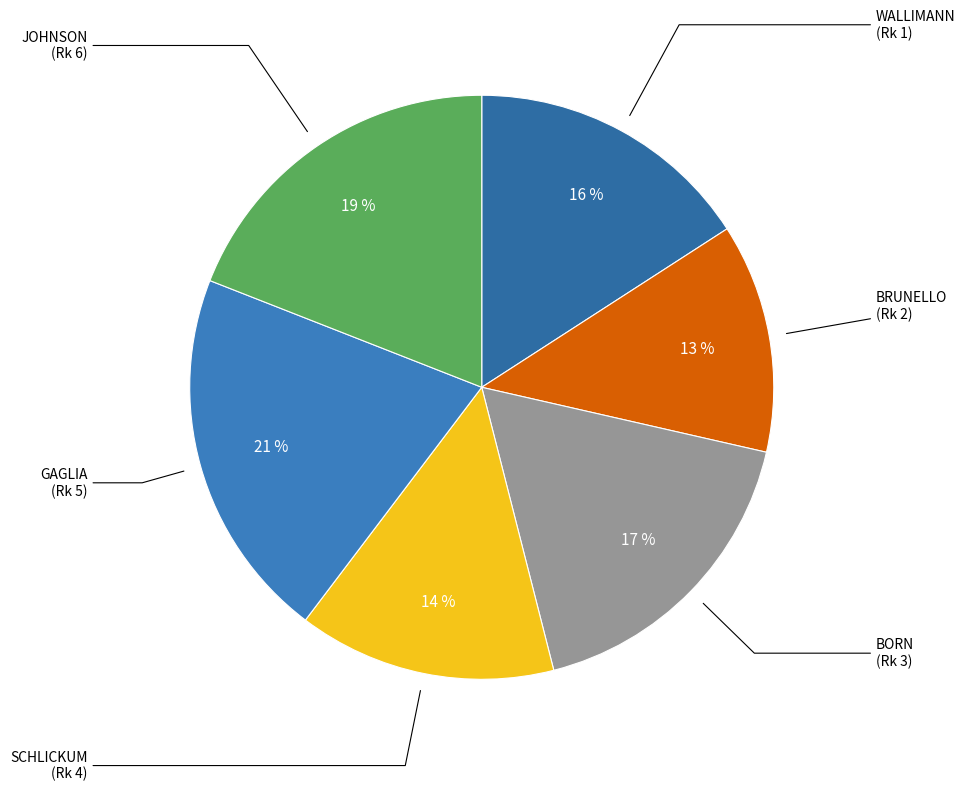

How many segments does this pie chart have?

6